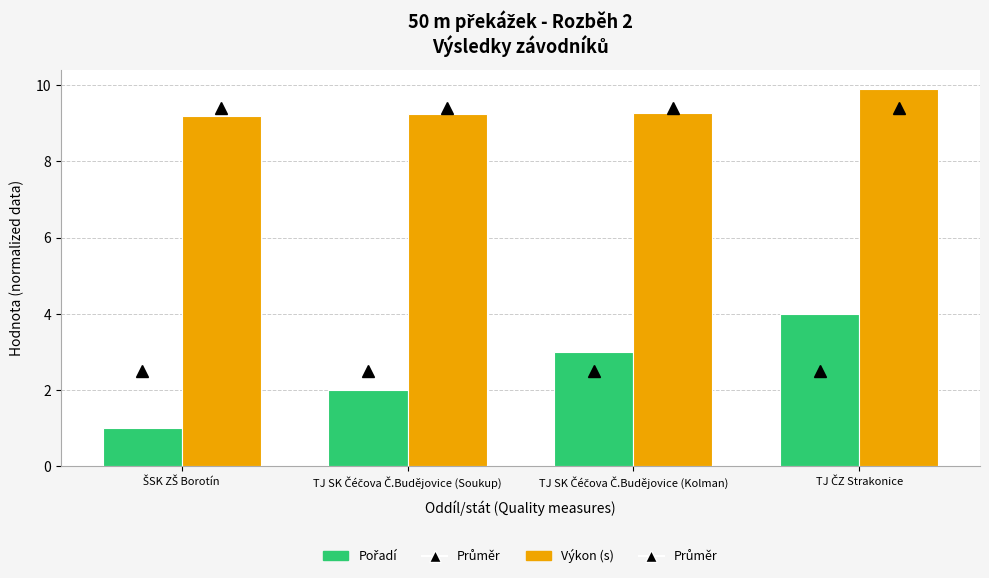

Which series has the largest total across all categories?

Výkon (s)